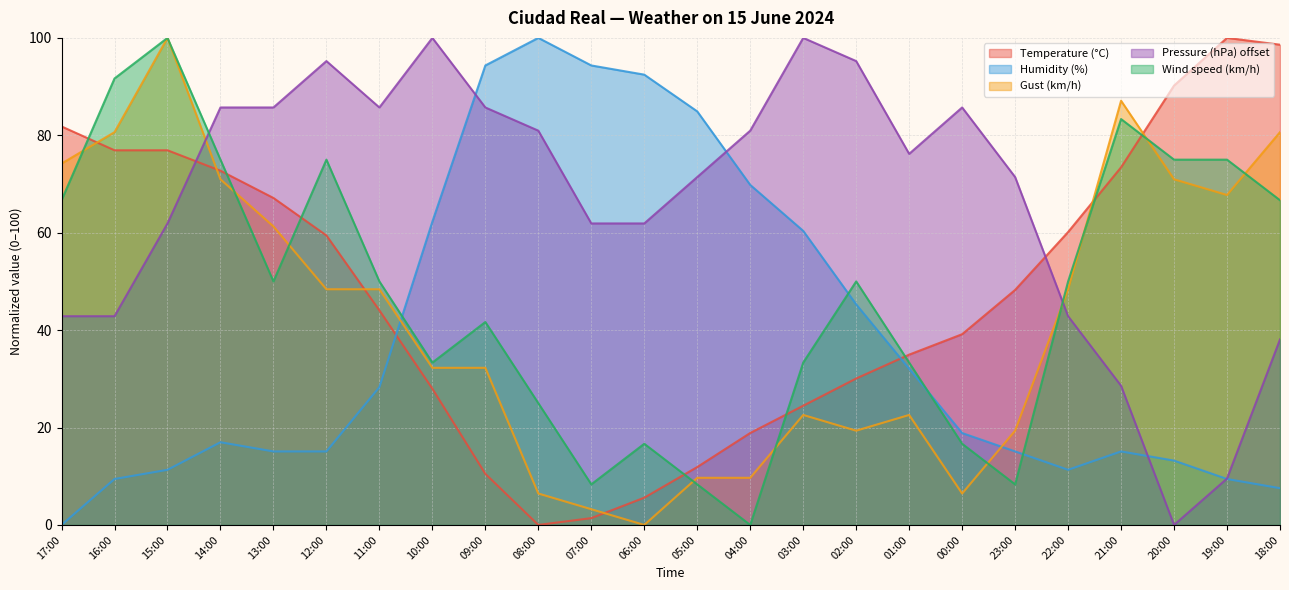

List the series in order of their peak value, lowest first.

Temperature (°C), Humidity (%), Gust (km/h), Pressure (hPa) offset, Wind speed (km/h)